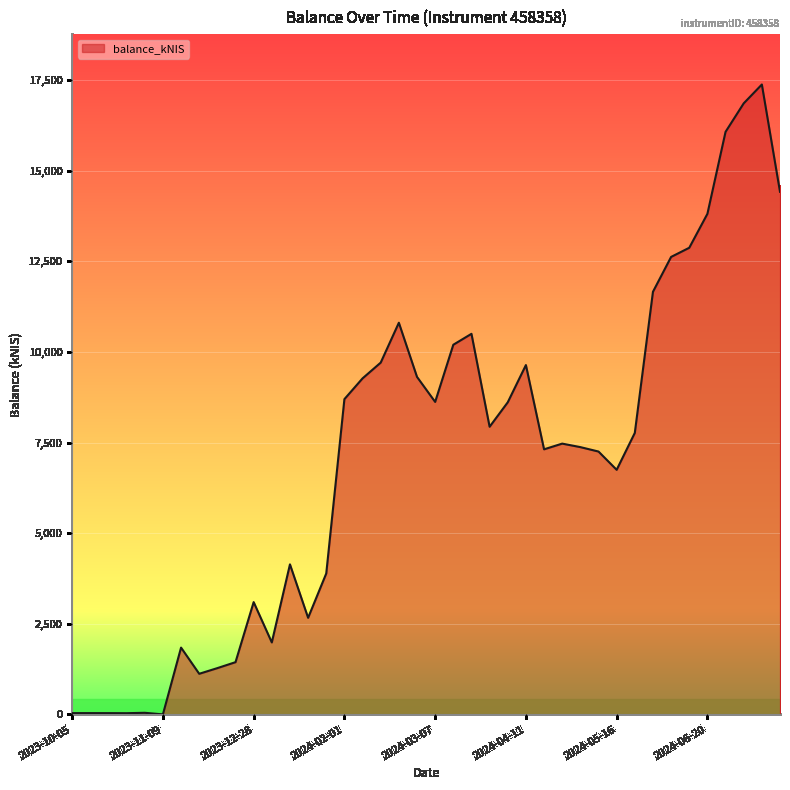

How many values are below 7766?

20